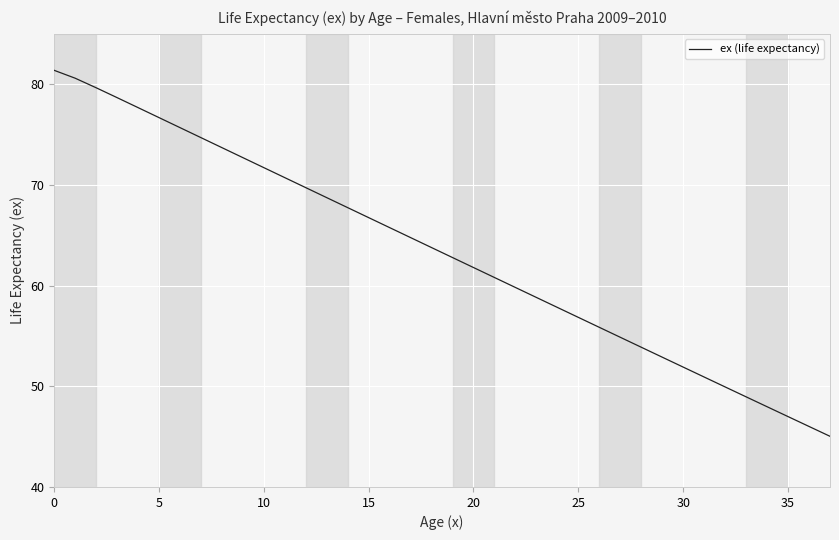

What is the maximum value shown in the chart?

81.4